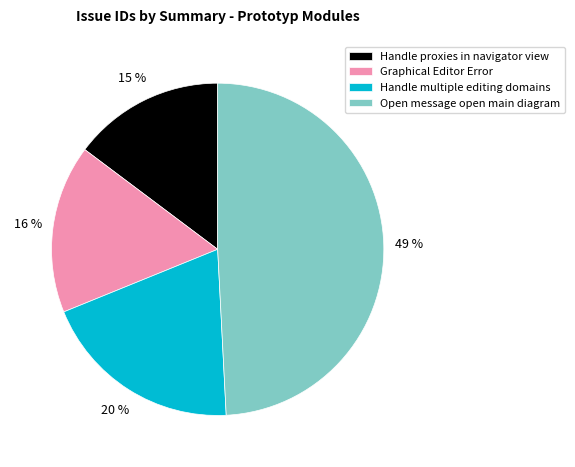

Which slice is the smallest?

Handle proxies in navigator view